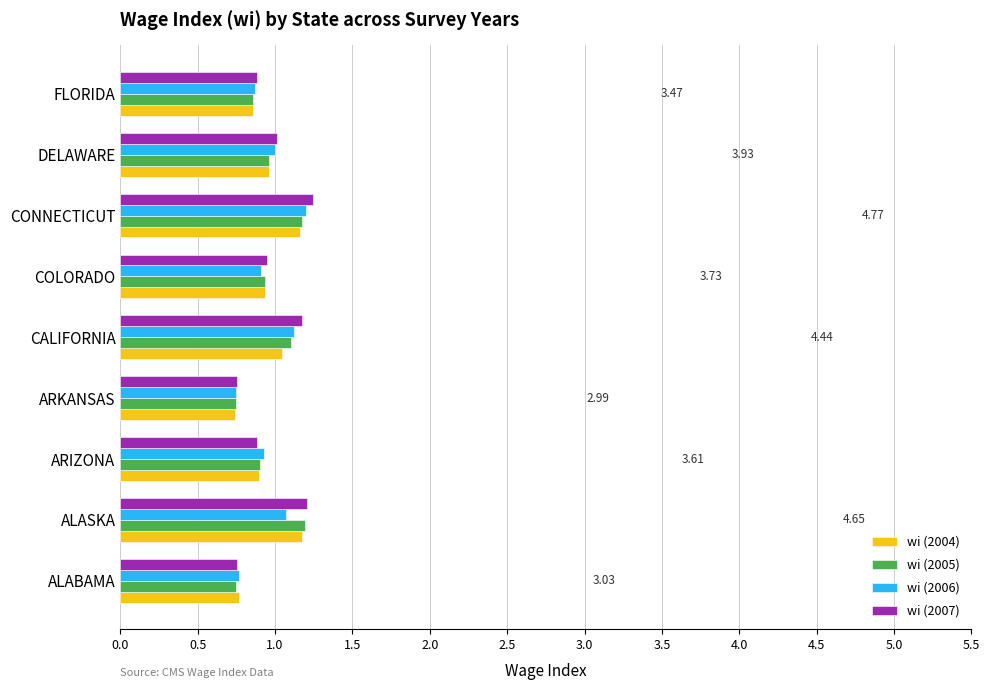

What is the difference between the maximum and minimum values in the wi (2007) series?

0.5